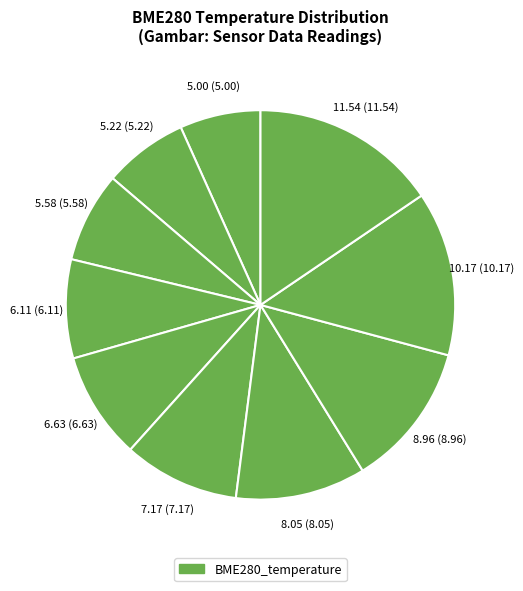

Count the number of slices in the pie.

10